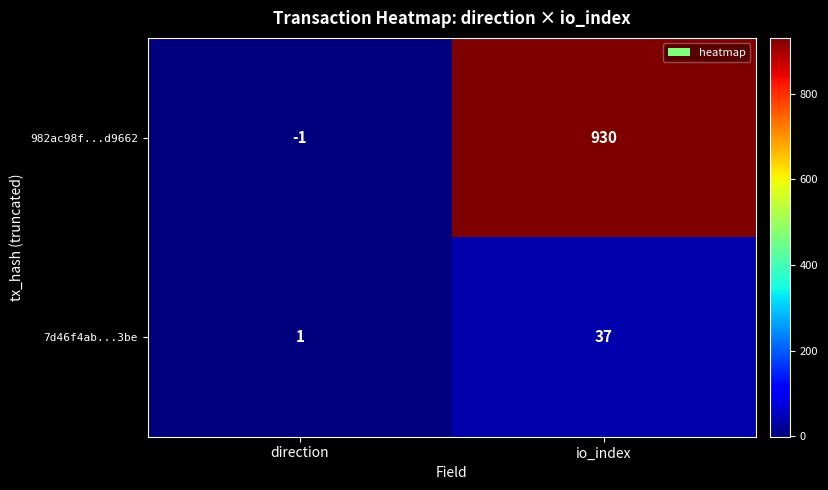

Reading left to right, what are all the values shown in this chart?

982ac98f...d9662: -1	930
7d46f4ab...3be: 1	37